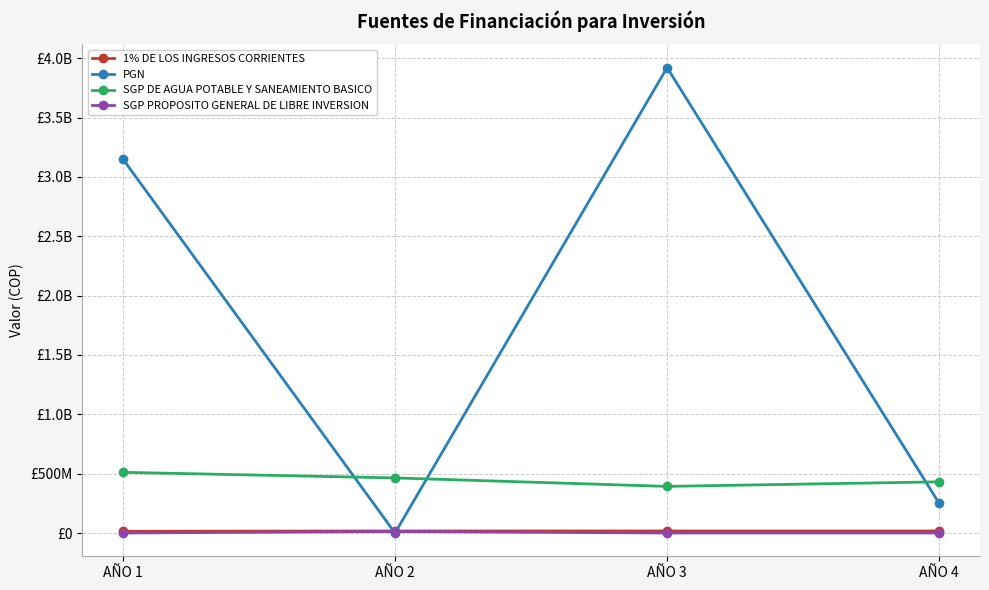

What is the sum of all PGN values?

7321659881